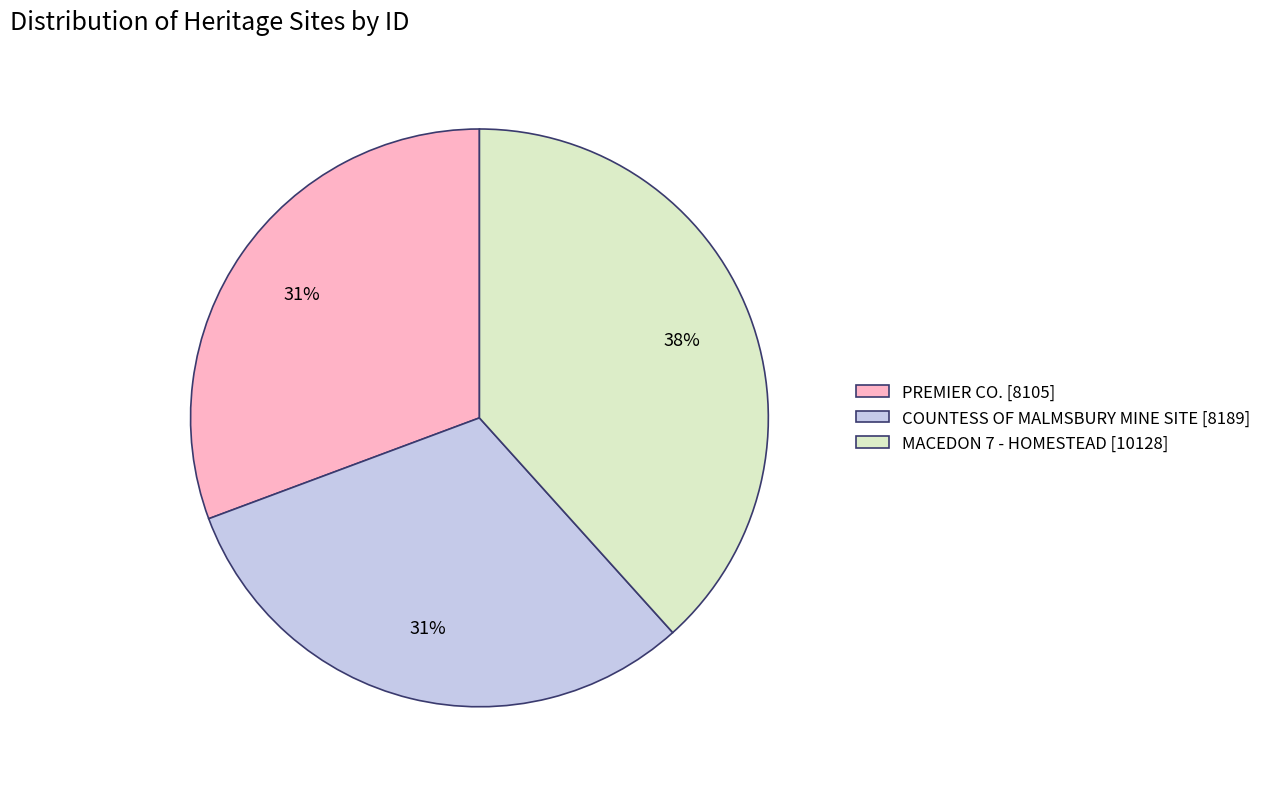

Is it true that MACEDON 7 - HOMESTEAD is 38% of the pie?

True